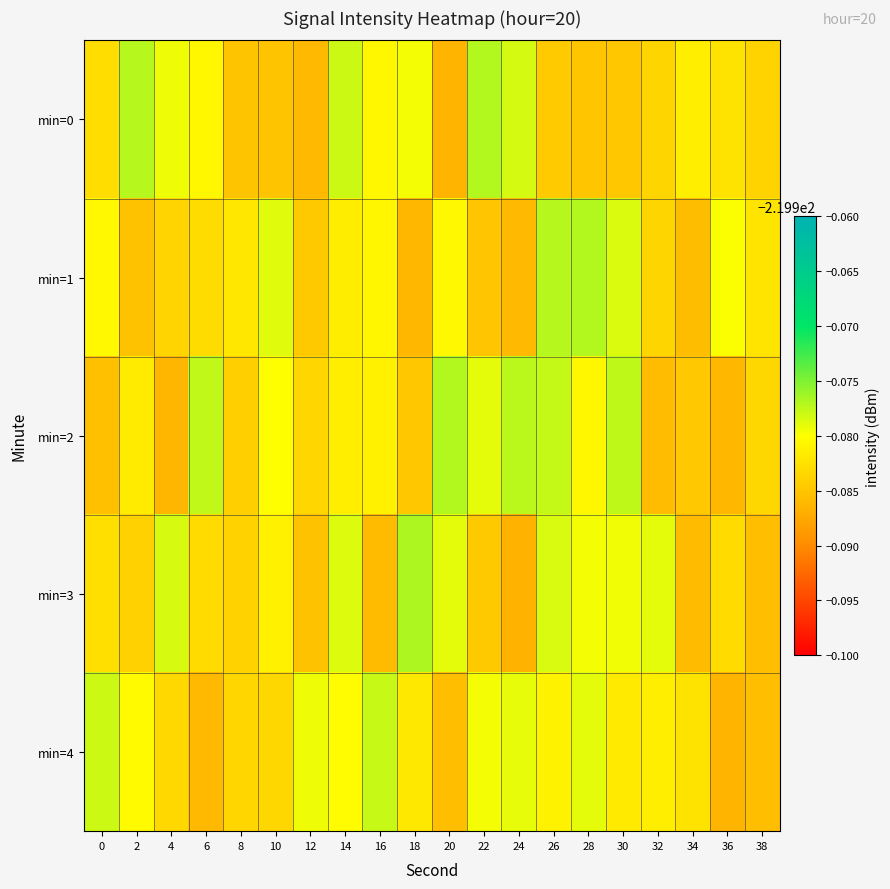

At which category is the sum across all series the highest?

26